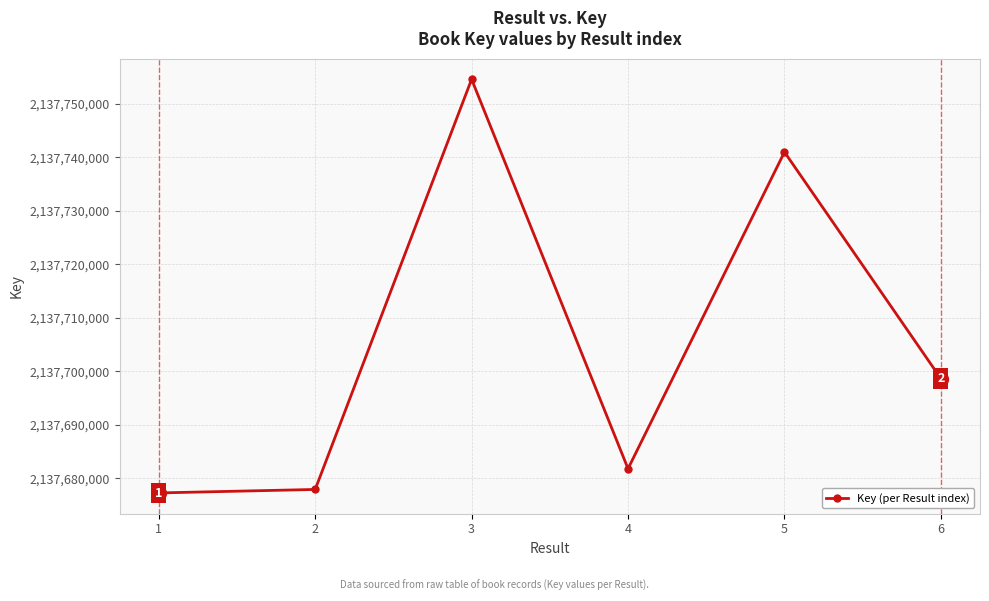

Read the value at 1.

2137677271